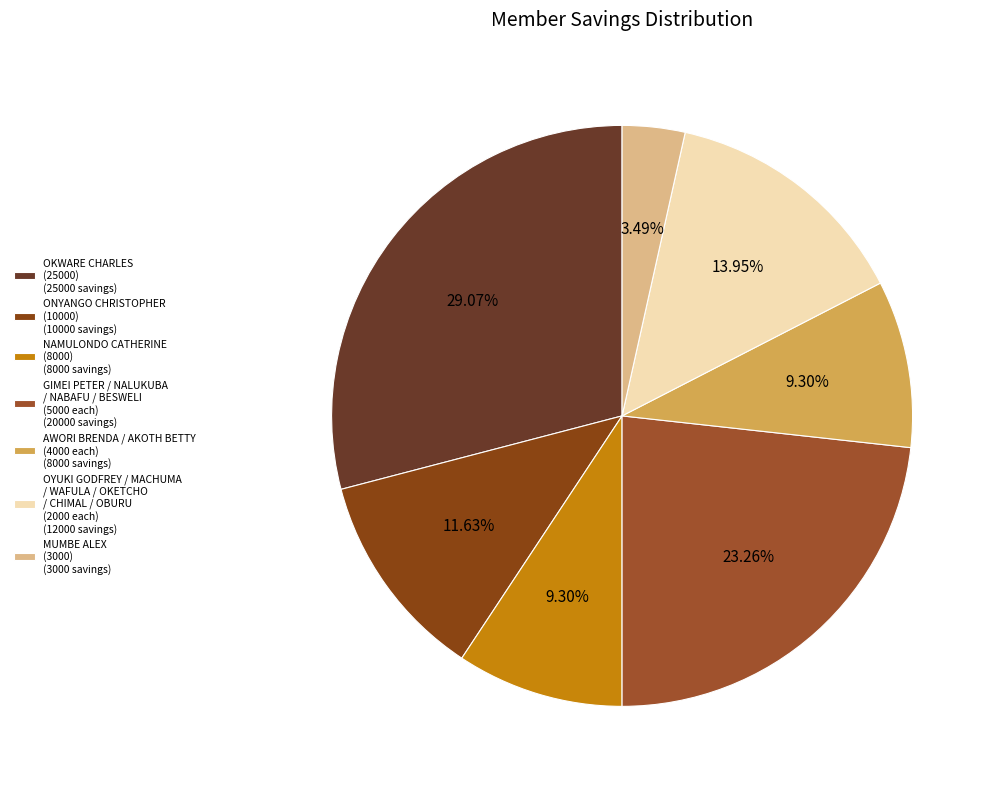

To the nearest percent, what is the average slice percentage?

14%